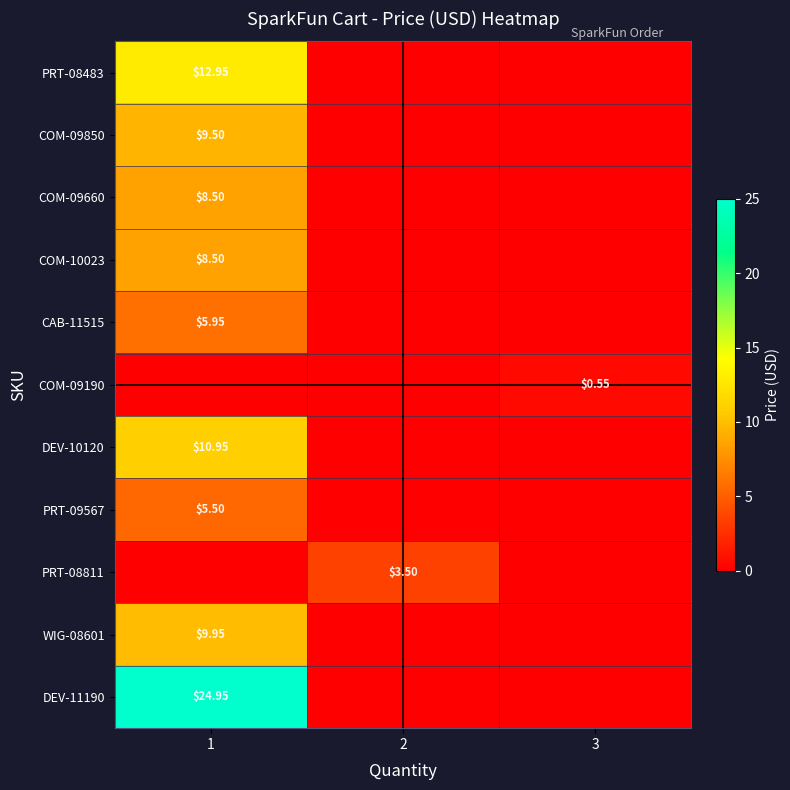

Is the value of COM-09850 at 1 greater than the value of CAB-11515 at 1?

Yes